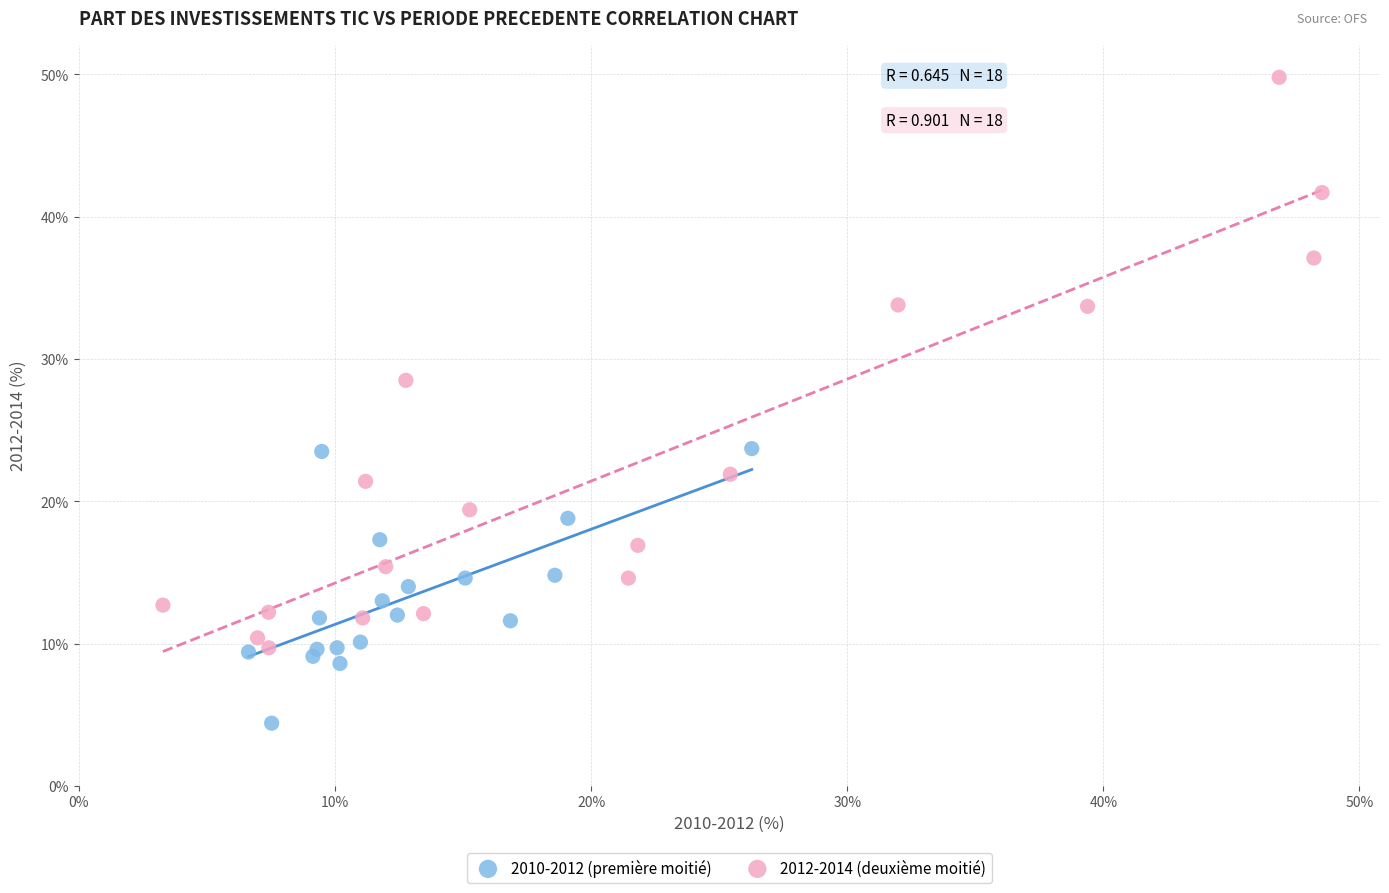

Which series reaches the minimum Y coordinate?

2010-2012 (première moitié)